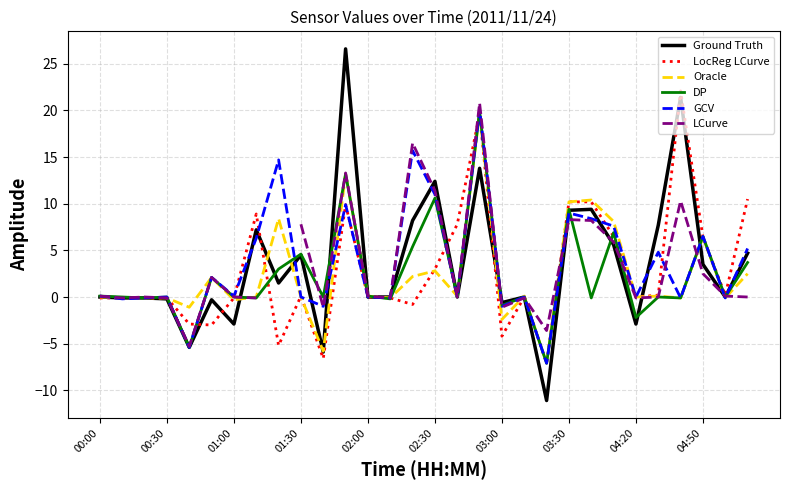

The value of Oracle at 00:00 is -15.2. True or false?

False